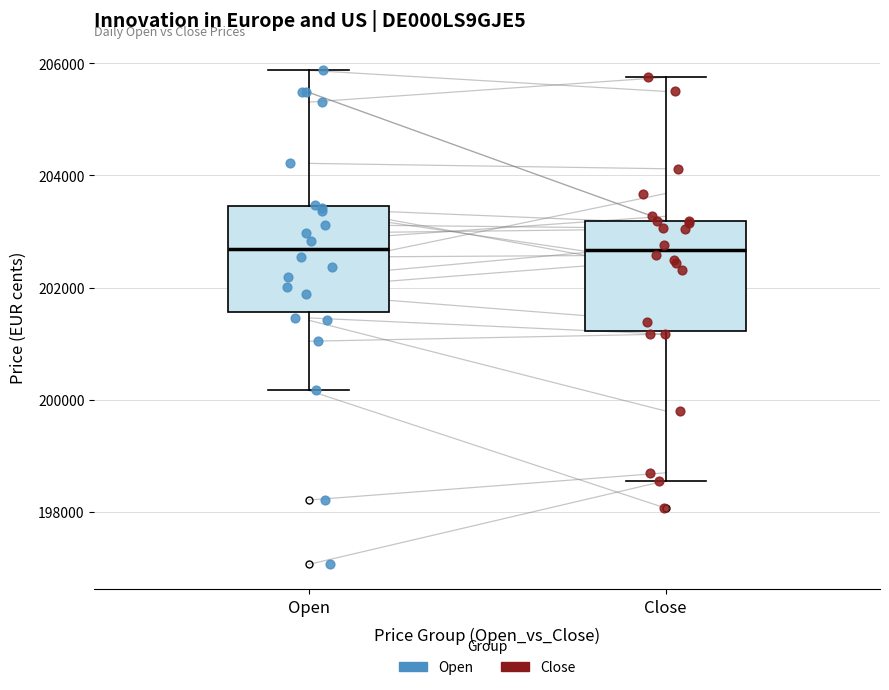

Reading left to right, read every box against the y-axis: the position of its median line, the range the box covers, and the ends of its whiskers. The values are not printed on the chart, so give them approximately, as read against the axis.

Open: median 202600, box 201600 to 203400, whiskers 200200 to 205800
Close: median 202600, box 201200 to 203200, whiskers 198600 to 205800